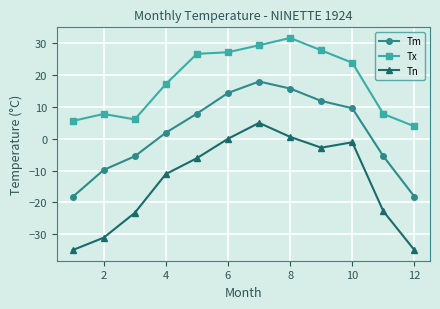

Which series has the largest range (max minus min)?

Tn